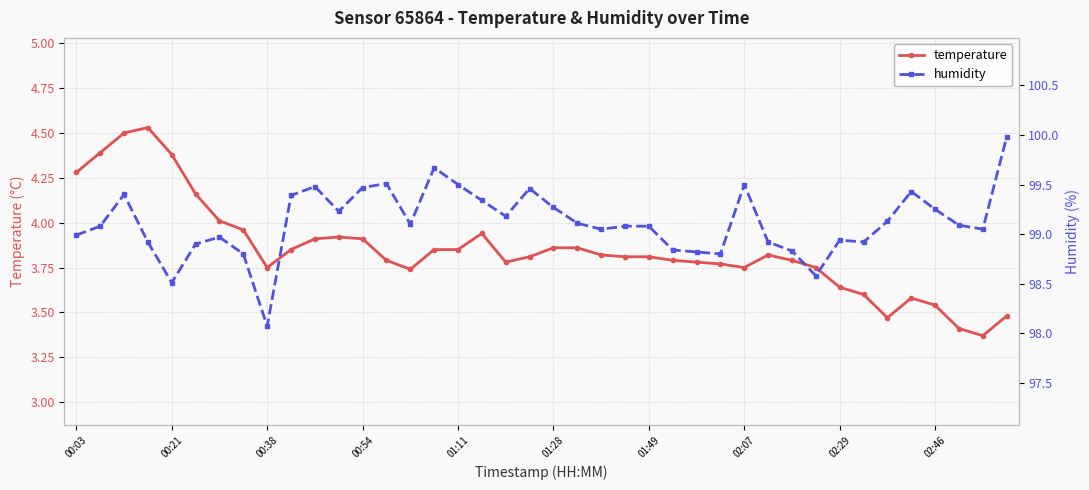

What is the minimum value for temperature?

3.4